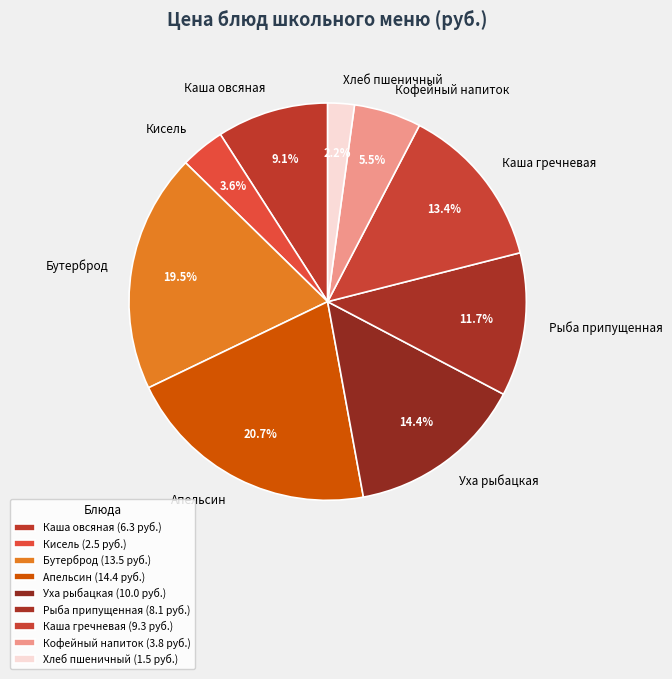

Which has a higher value, Бутерброд or Рыба припущенная?

Бутерброд